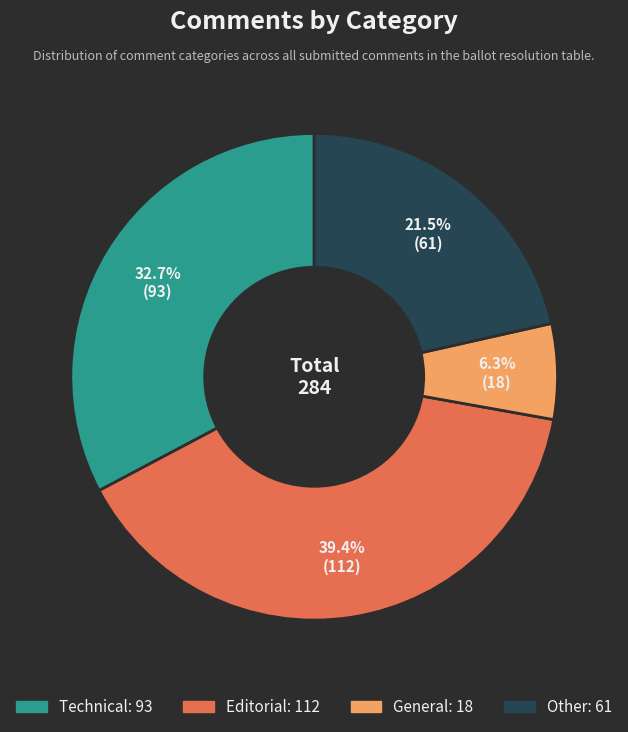

What portion of the pie excludes Other?

78.5%